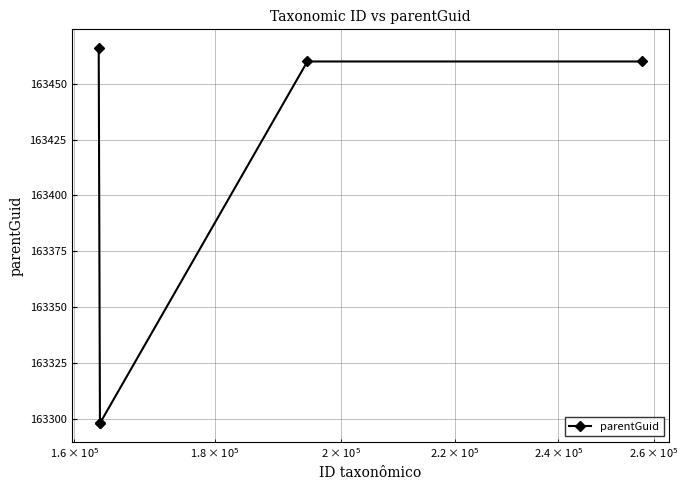

Reading left to right, list all the values displayed in this chart.

163466	163298	163298	163460	163460